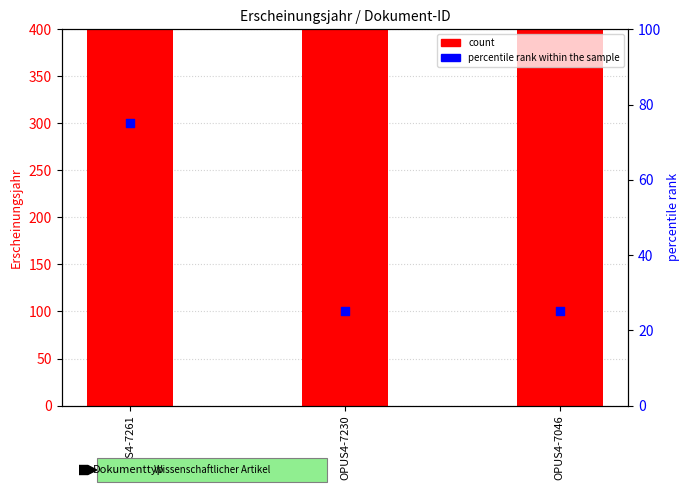

What are all the series names shown in the legend?

count, percentile rank within the sample